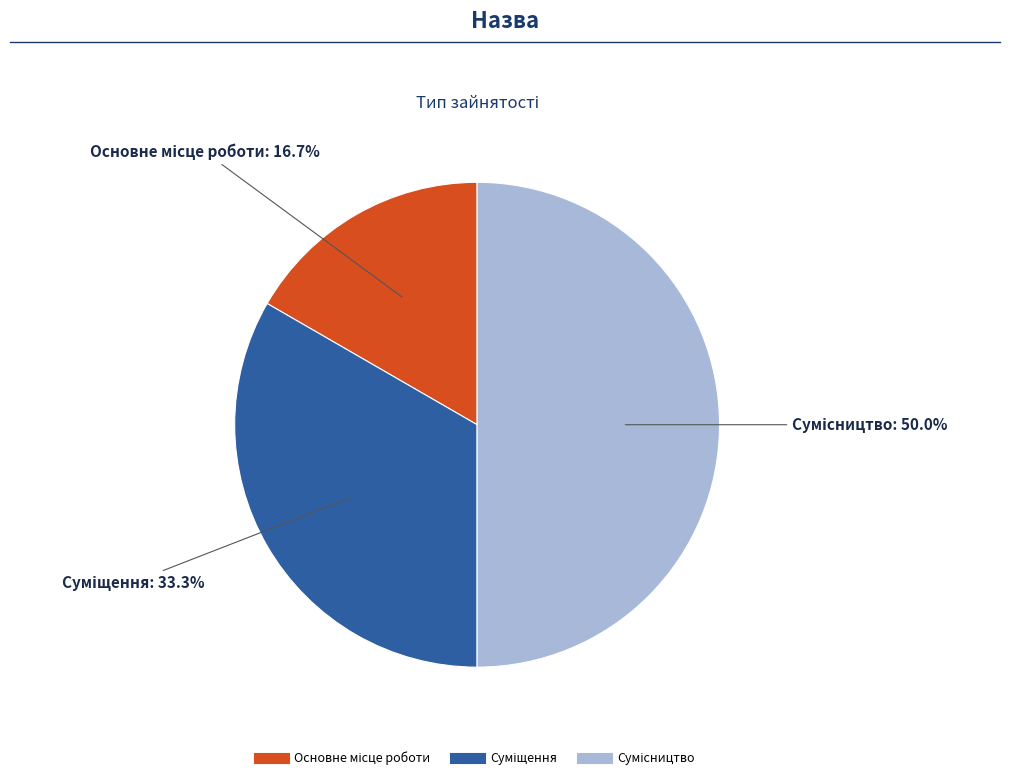

Which slice is the smallest?

Основне місце роботи